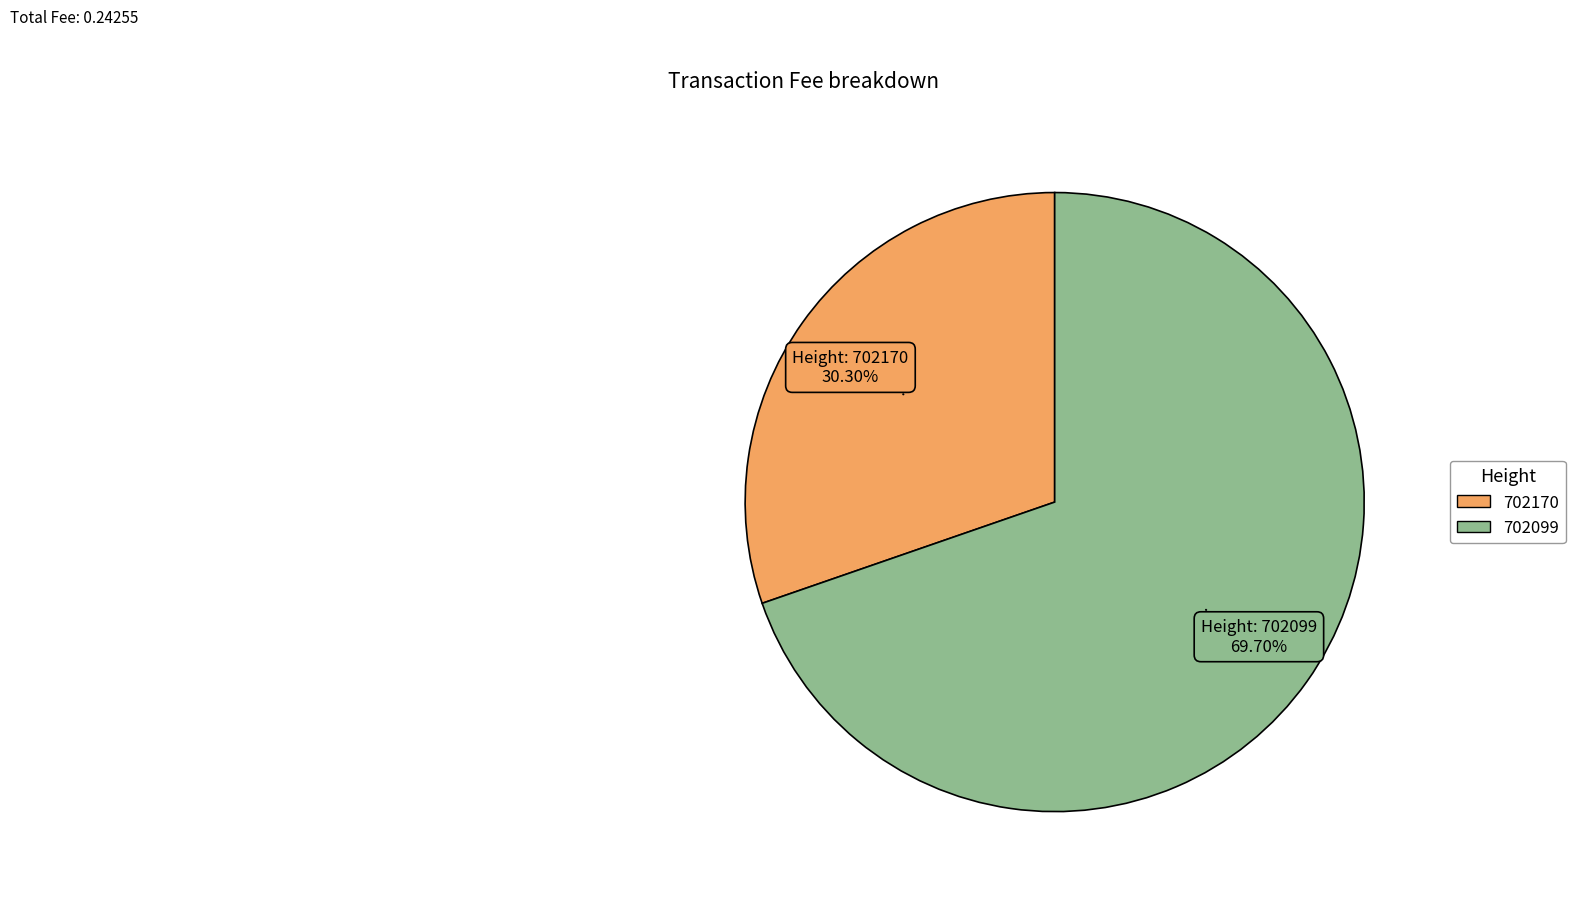

What is the largest slice in the pie chart?

702099